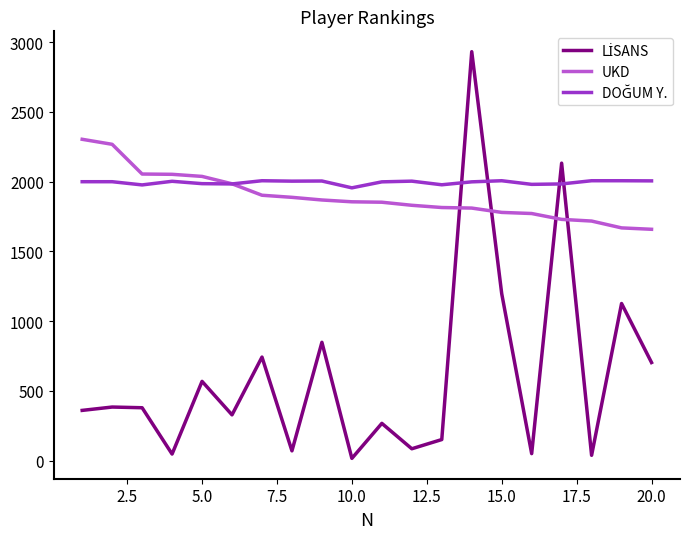

What is the maximum value shown in the chart?

2931